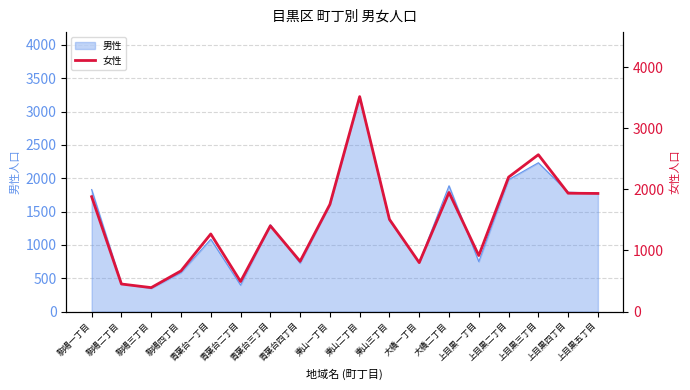

Reading right to left, what are all the values shown in this chart?

1933	1937	2567	2200	917	1949	801	1509	3518	1754	823	1404	492	1270	666	392	451	1880